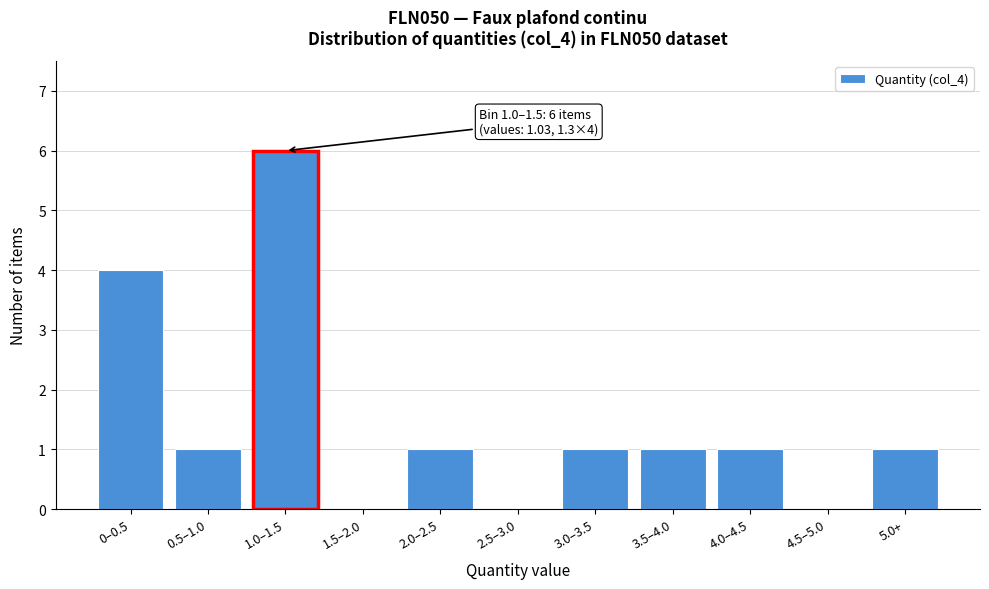

Reading left to right, transcribe all the data shown in this chart.

0–0.5=4	0.5–1.0=1	1.0–1.5=6	1.5–2.0=0	2.0–2.5=1	2.5–3.0=0	3.0–3.5=1	3.5–4.0=1	4.0–4.5=1	4.5–5.0=0	5.0+=1